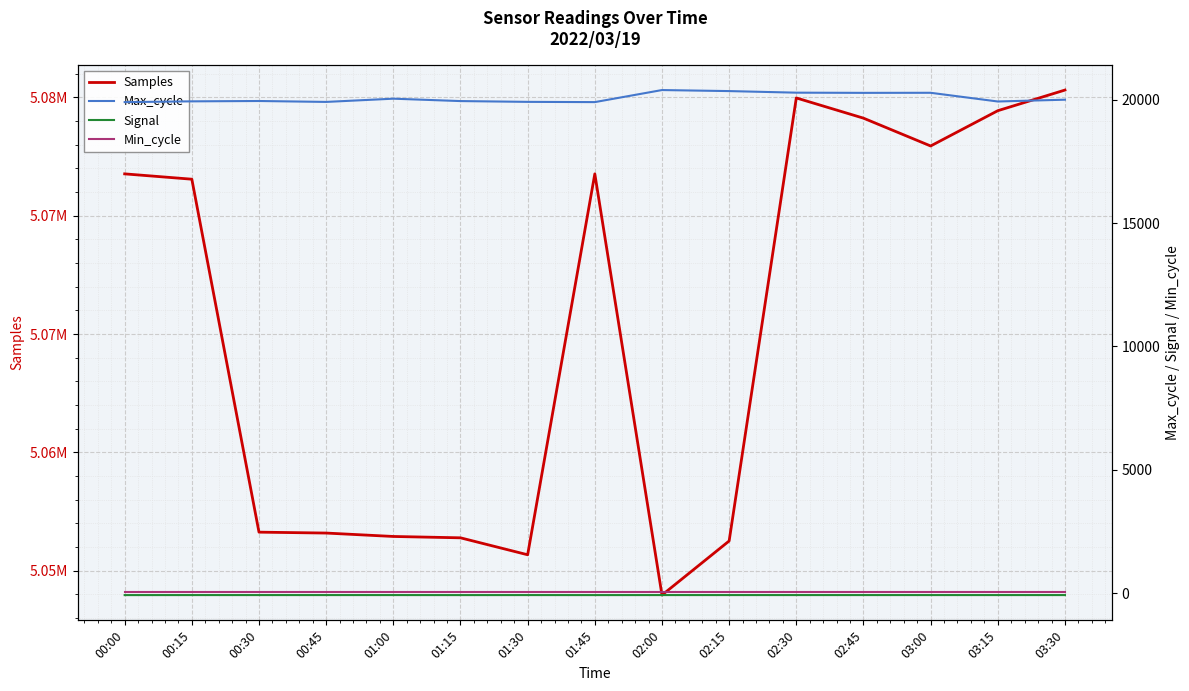

What value does the Max_cycle series have at 02:45, to the nearest 50?

20300